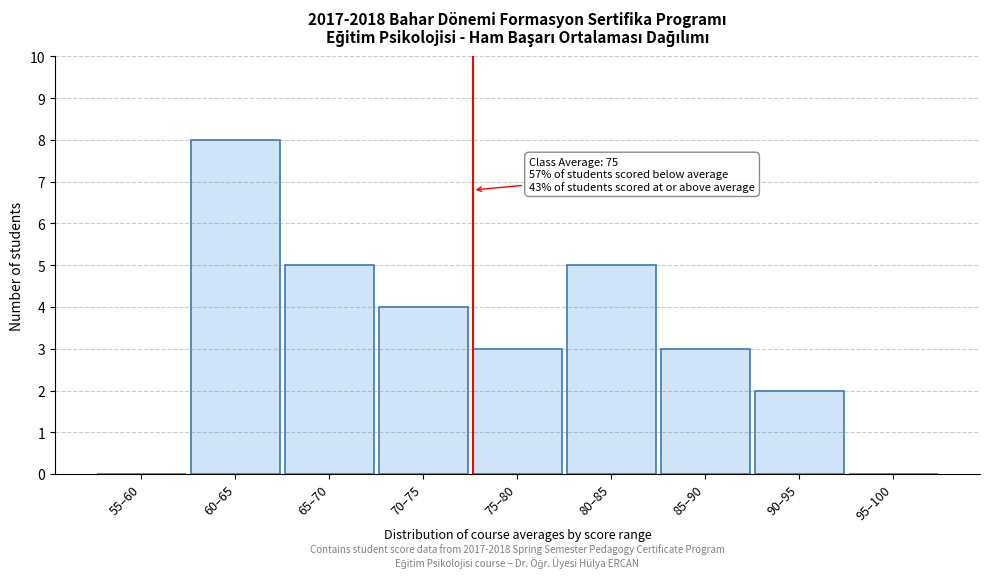

Reading left to right, what are all the values shown in this chart?

55–60=0	60–65=8	65–70=5	70–75=4	75–80=3	80–85=5	85–90=3	90–95=2	95–100=0